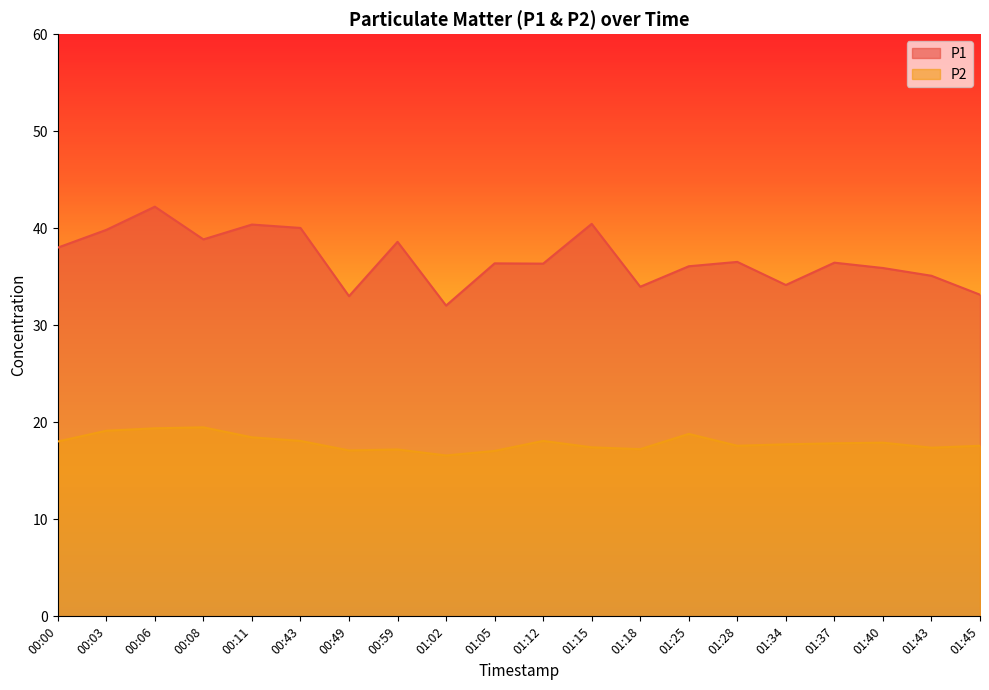

How many values in the P1 series are below 36?

7